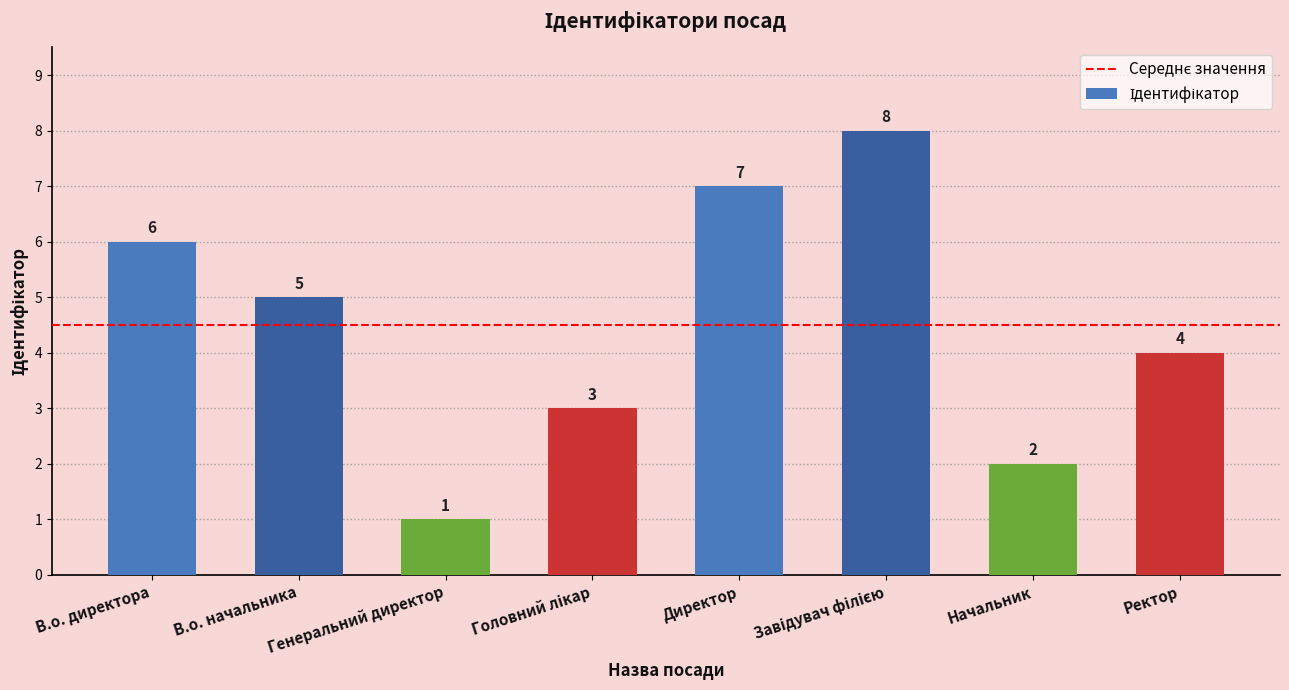

What is the minimum value shown in the chart?

1